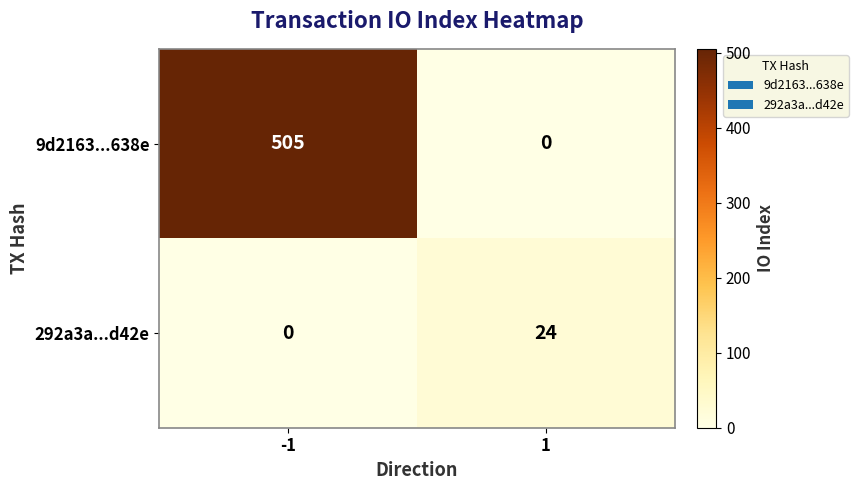

At how many categories does at least one series exceed 142?

1